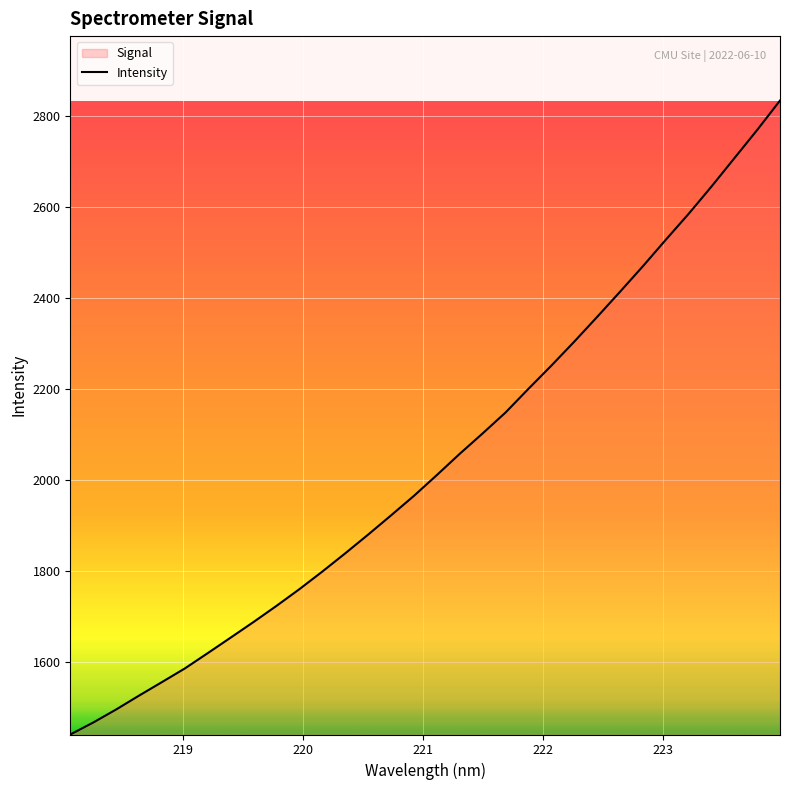

What is the minimum value shown in the chart?

1440.3